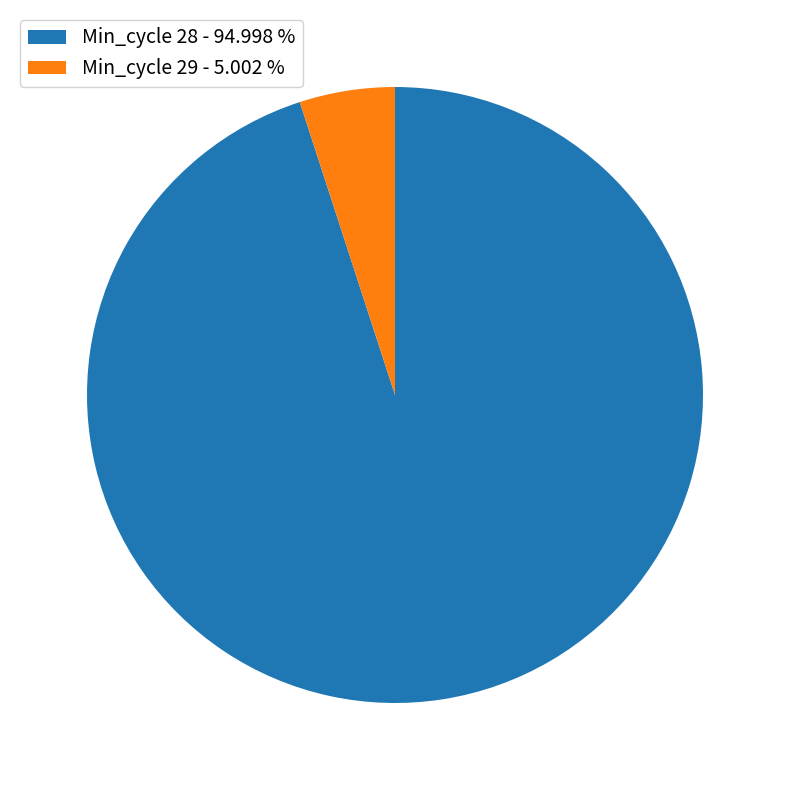

Which category has the smallest portion of the pie?

Min_cycle 29 - 5.002 %